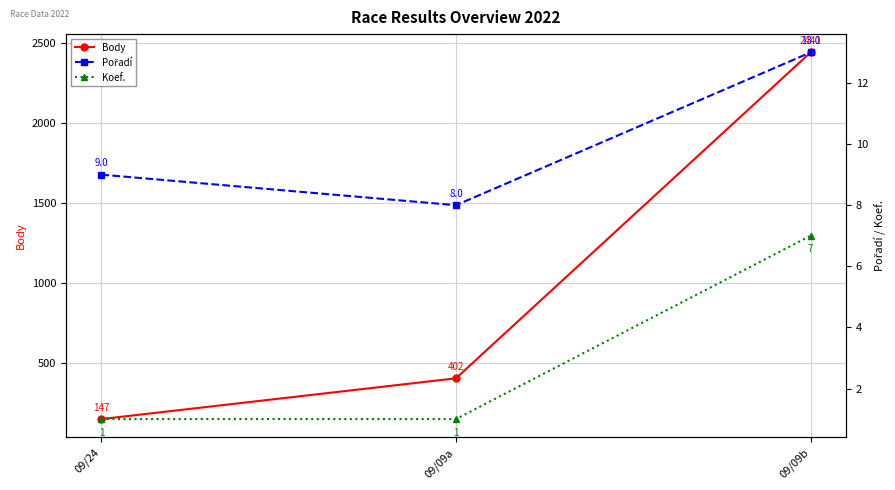

What is the label of the 3rd point from the right?

09/24